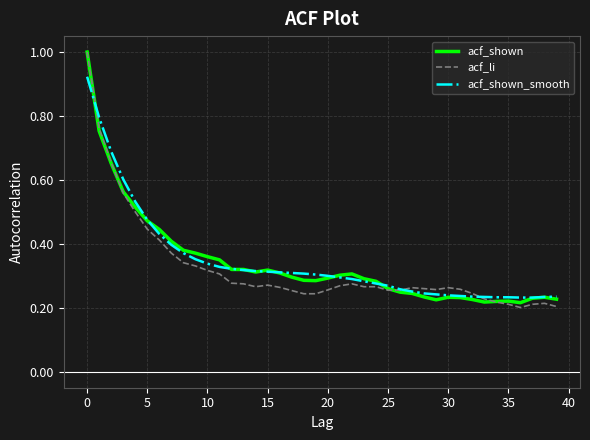

What are all the series names shown in the legend?

acf_shown, acf_li, acf_shown_smooth